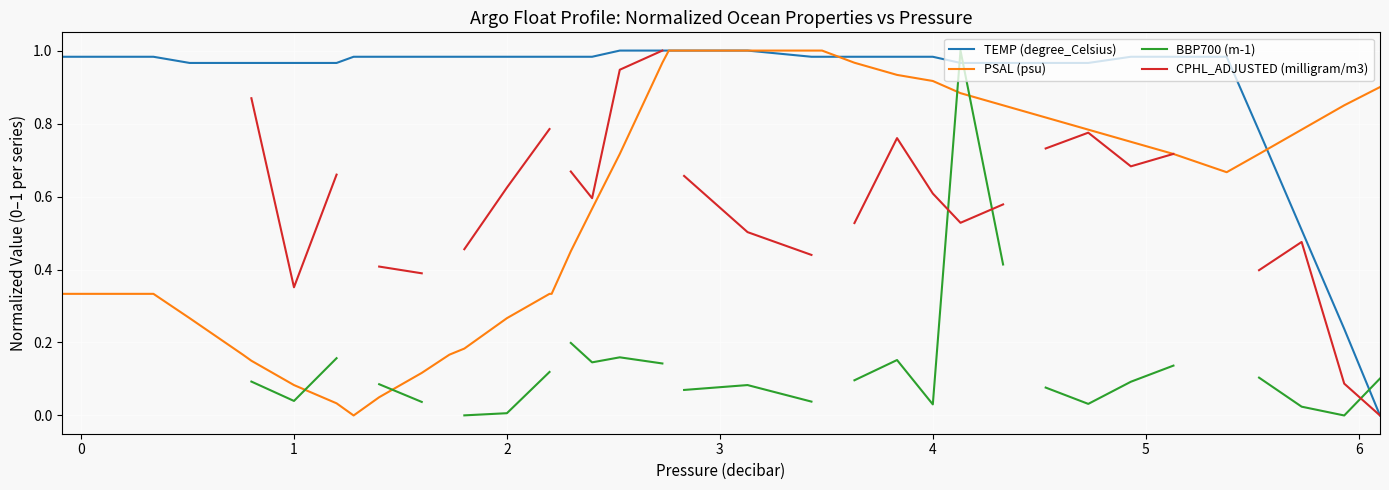

The value of TEMP (degree_Celsius) at 4 is 1.7. True or false?

False